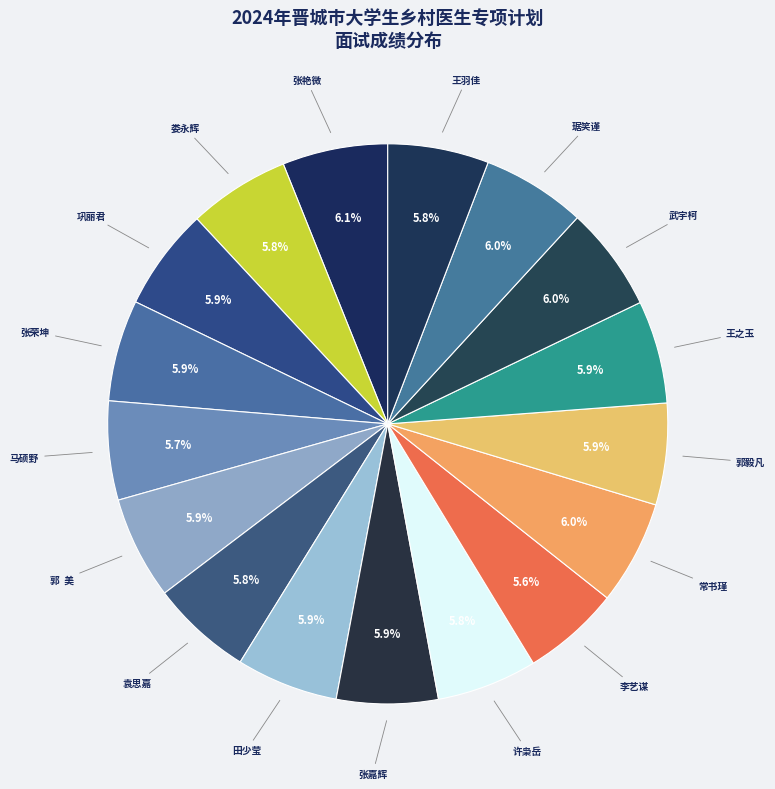

Count the number of slices in the pie.

17